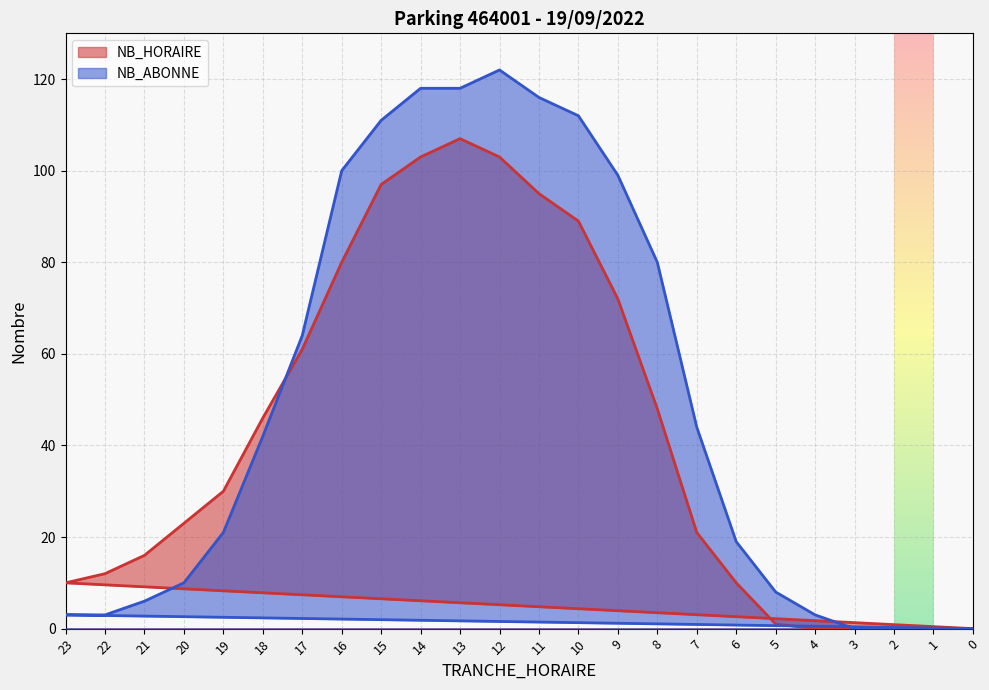

What is the average value of the NB_ABONNE series?

50